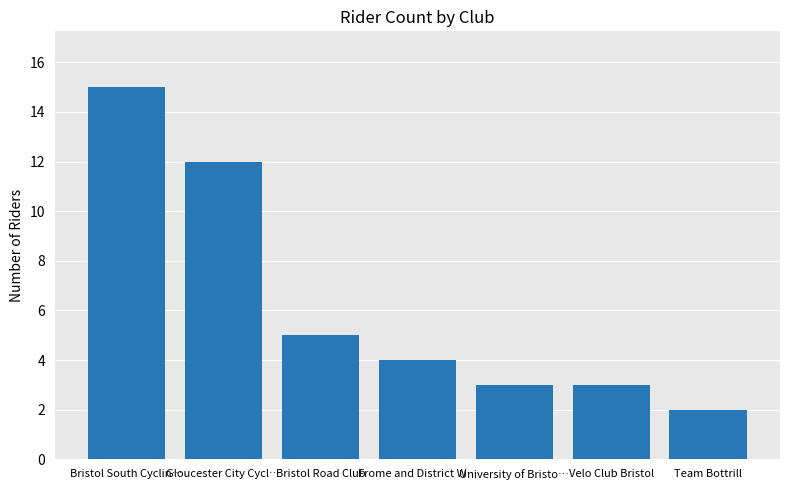

Approximately how many times larger is the value at University of Bristo… compared to Bristol Road Club?

0.6